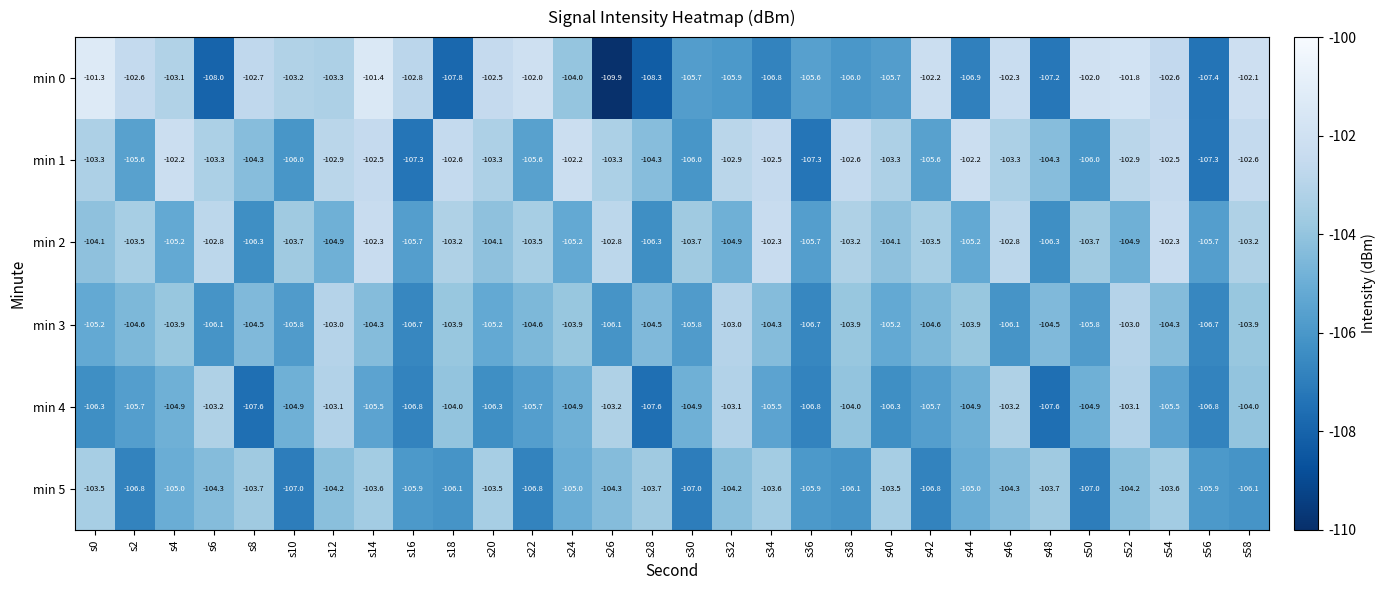

What is the sum of all min 4 values?

-3156.0